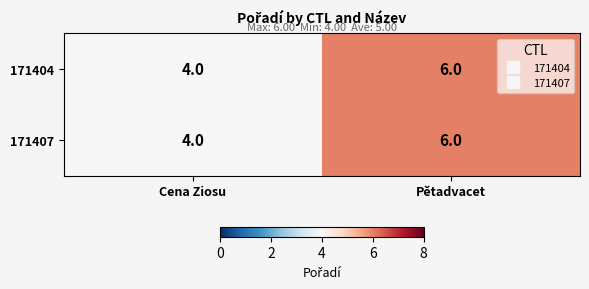

At which category is the sum across all series the highest?

Pětadvacet